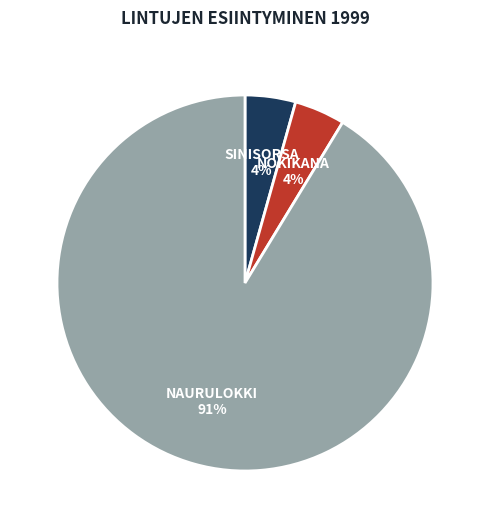

Is there a majority slice in this chart?

Yes